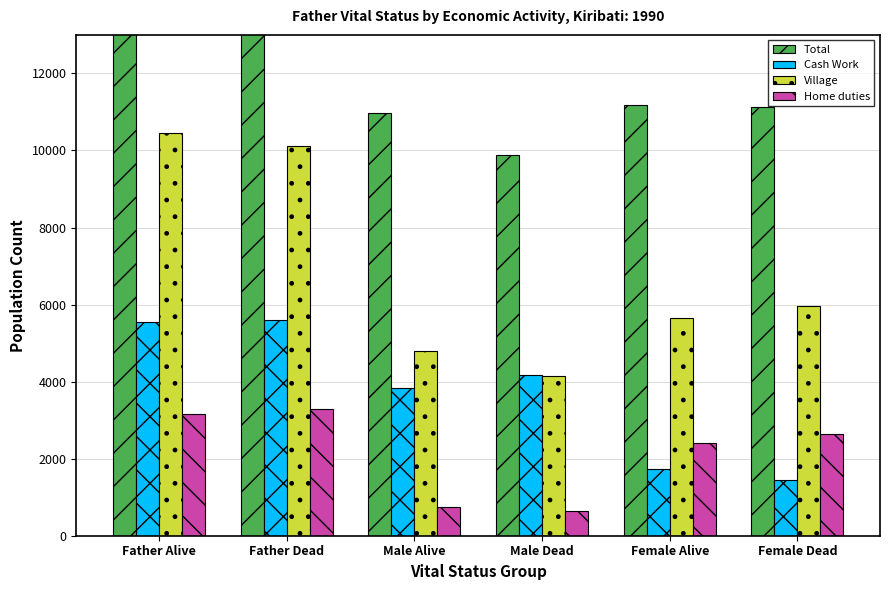

Between Father Dead and Male Dead, which series saw the biggest shift?

Total